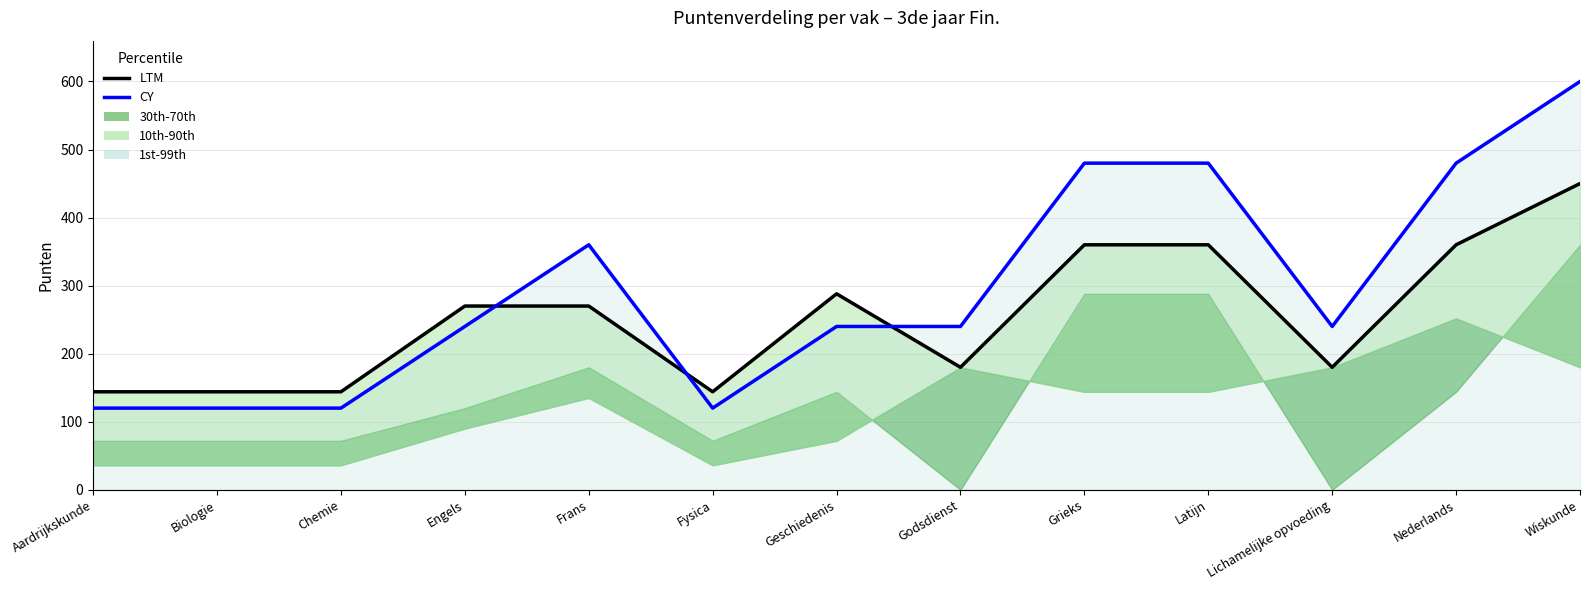

How many lines are shown in the chart?

2